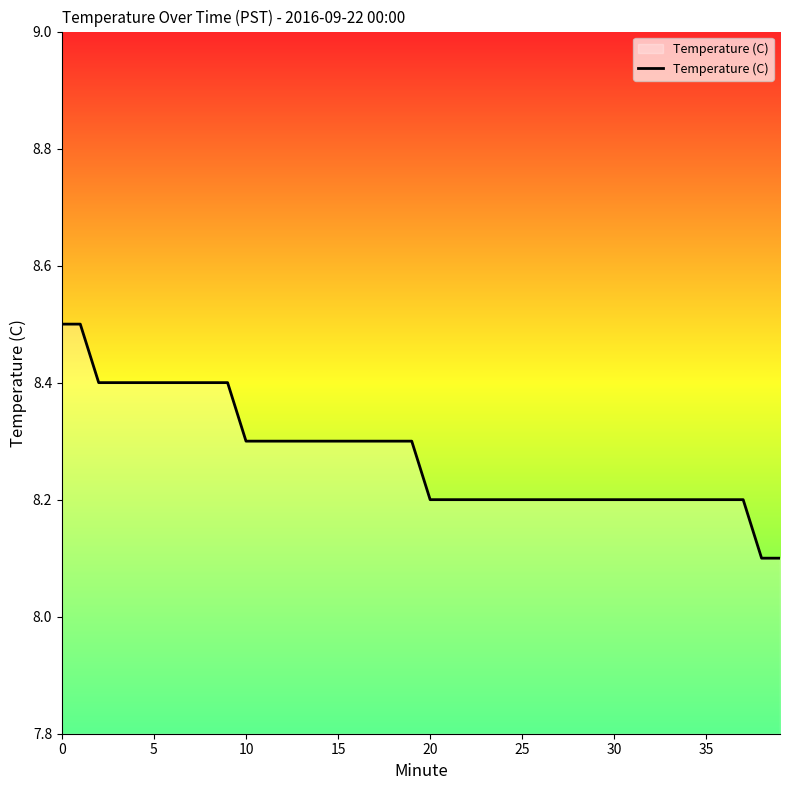

What is the minimum value shown in the chart?

8.1